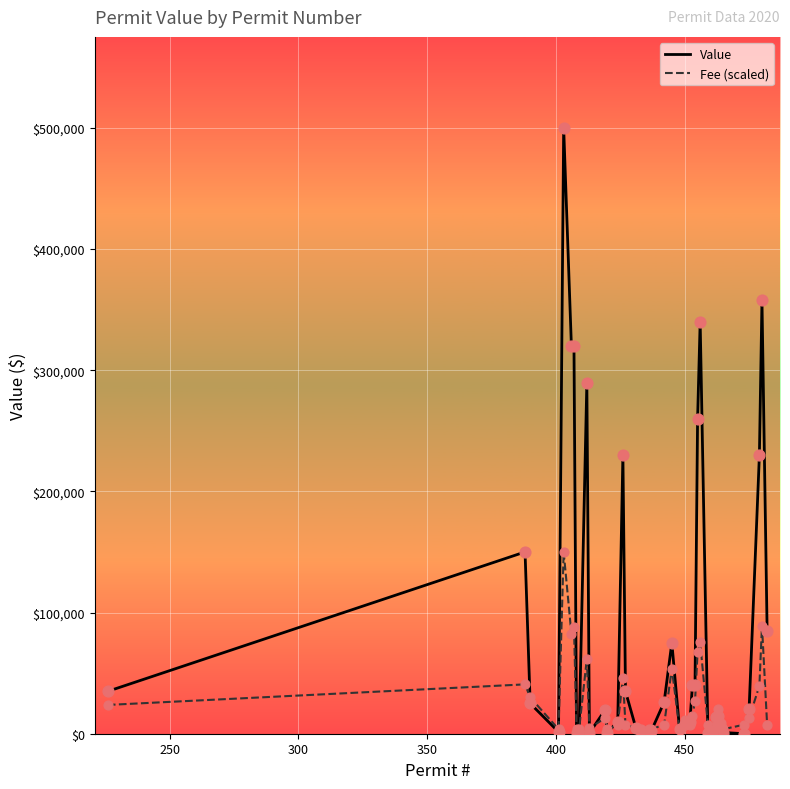

Which series has the largest range (max minus min)?

Value